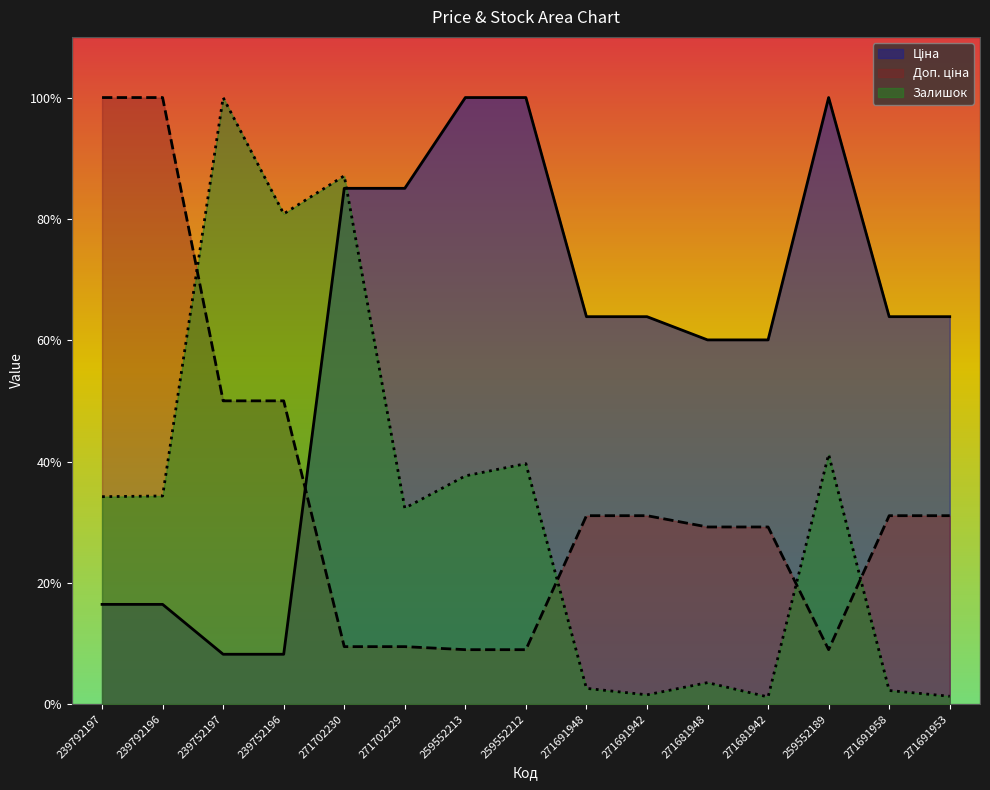

What is the highest value of the Доп. ціна series?

1.0